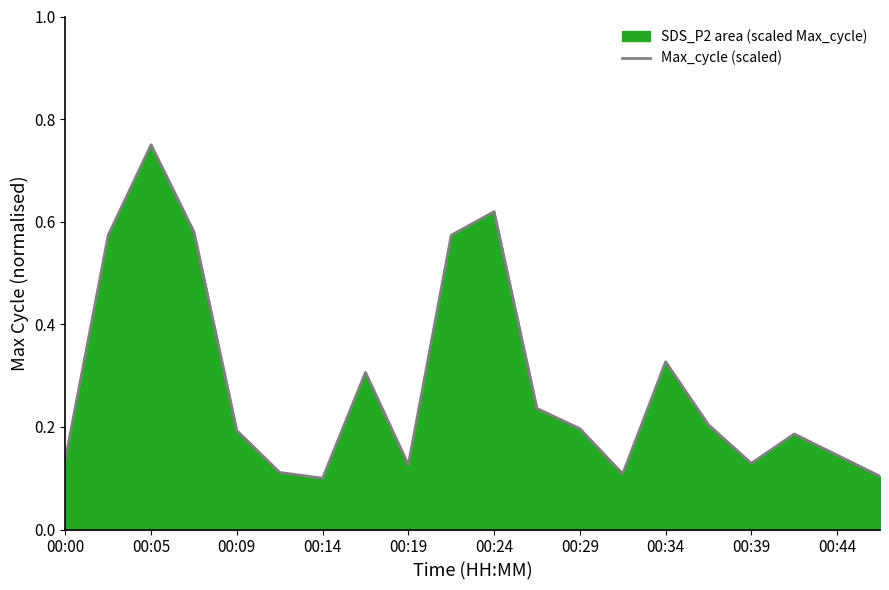

How many points are higher than both their immediate neighbors (excluding endpoints)?

5